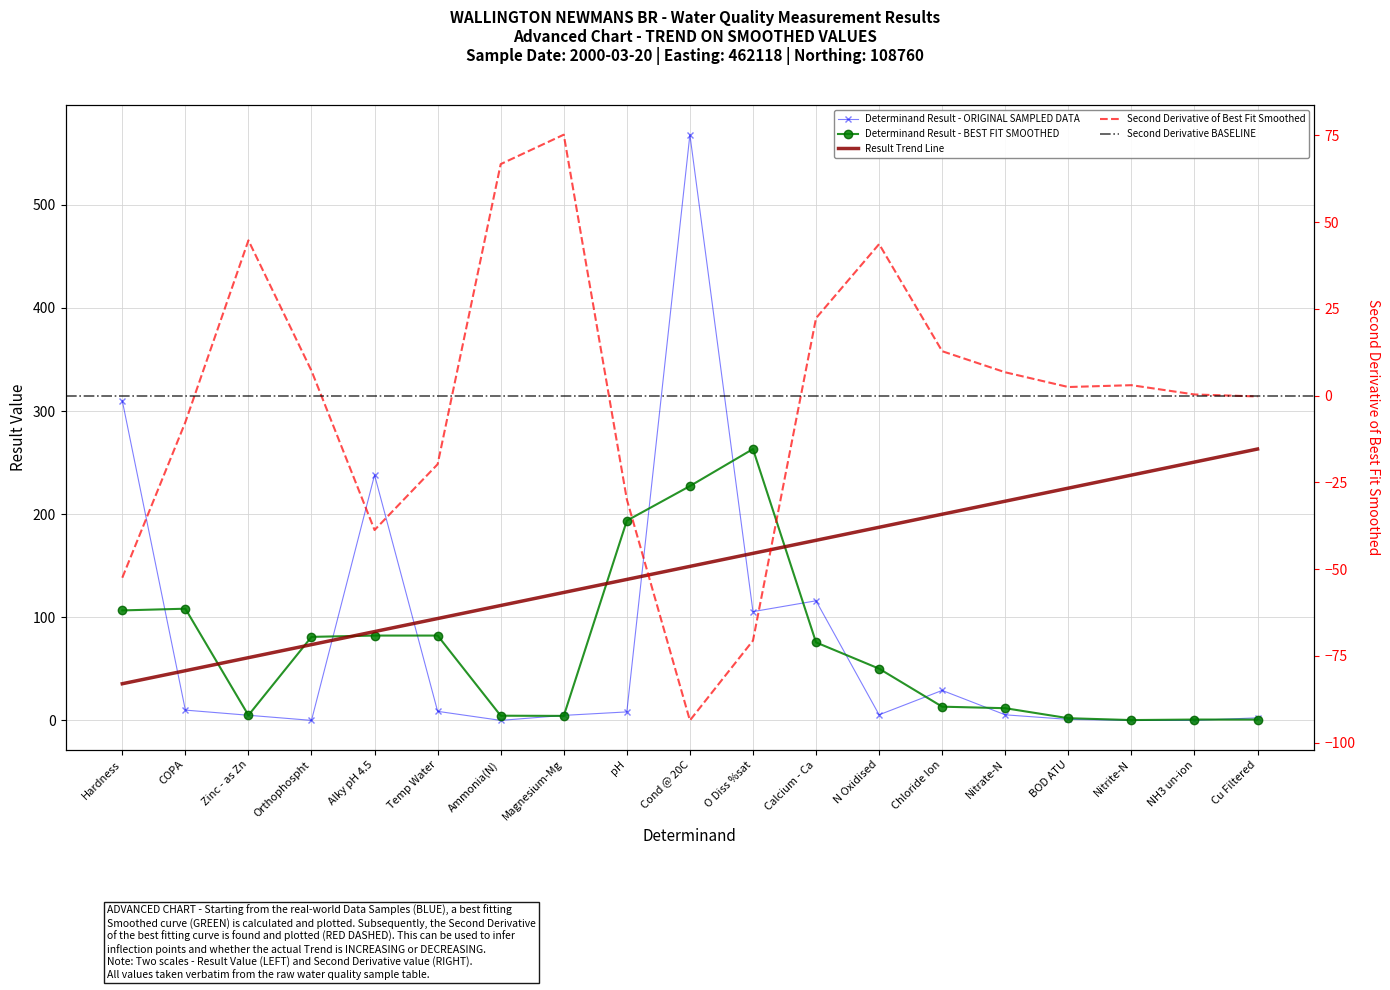

What is the label of the 13th point from the left?

N Oxidised